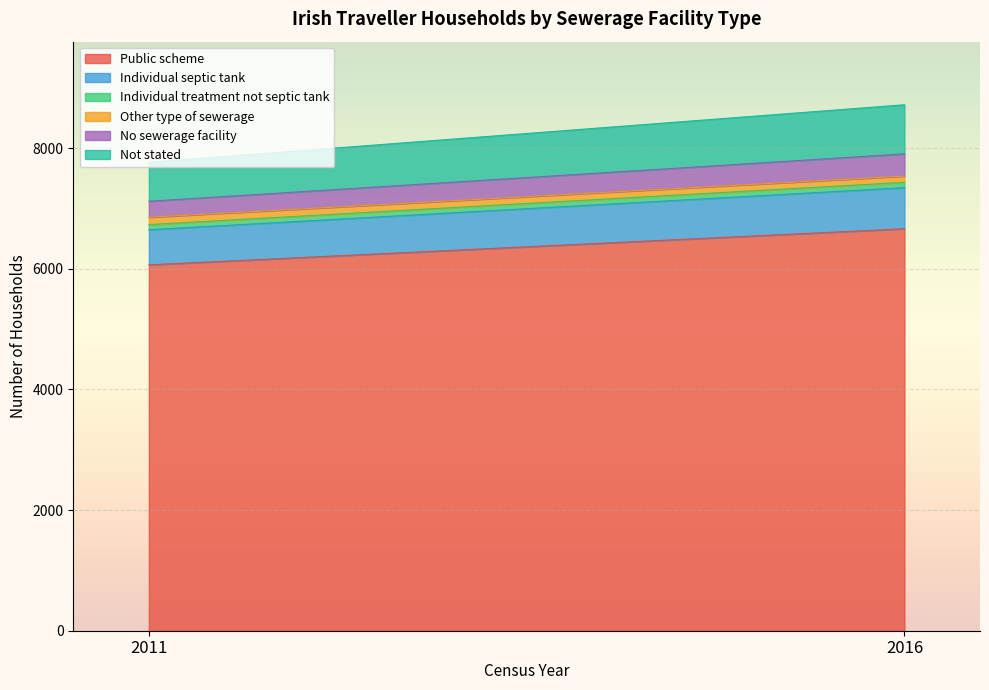

At which category is the sum across all series the highest?

2016